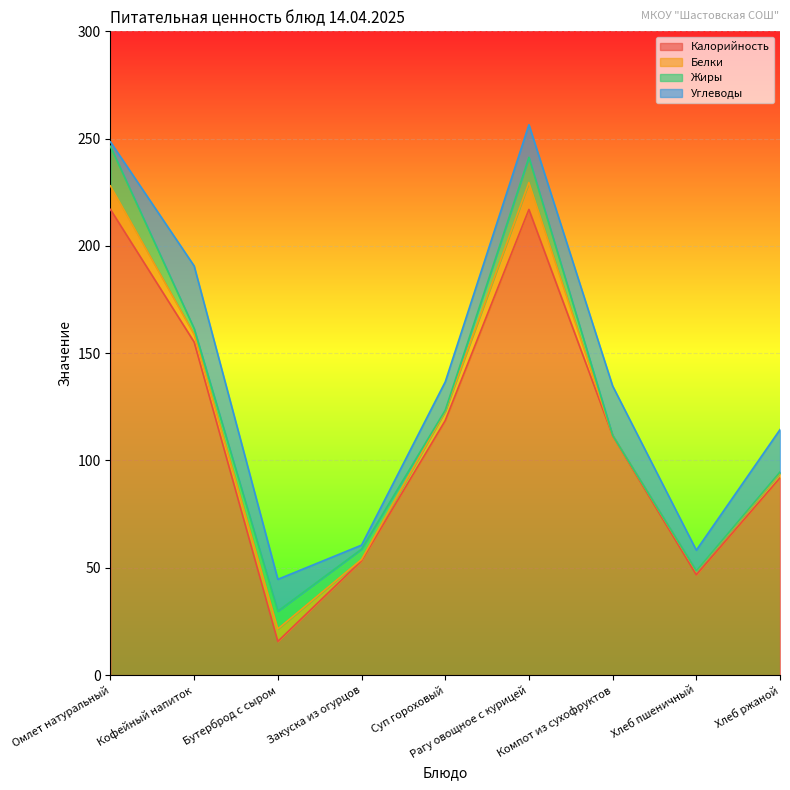

Where is Калорийность nearest to the value 116?

Суп гороховый